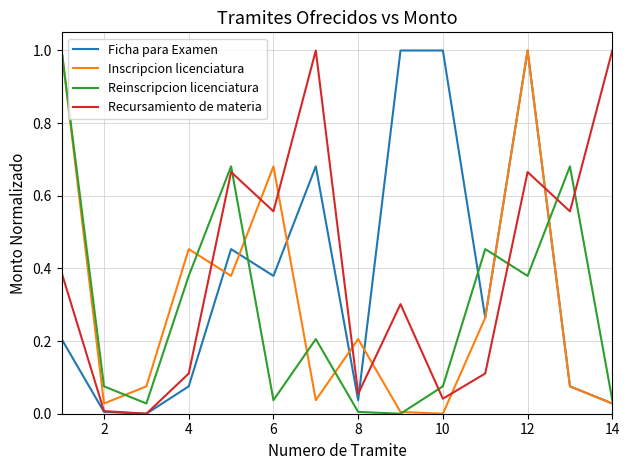

How many lines are shown in the chart?

4